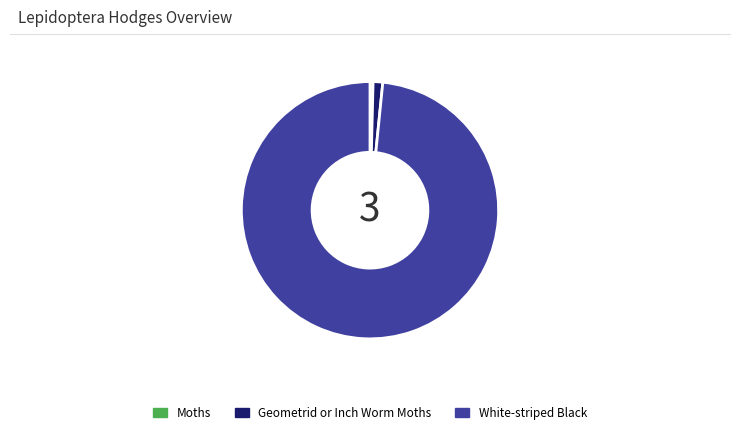

What is the majority slice?

White-striped Black